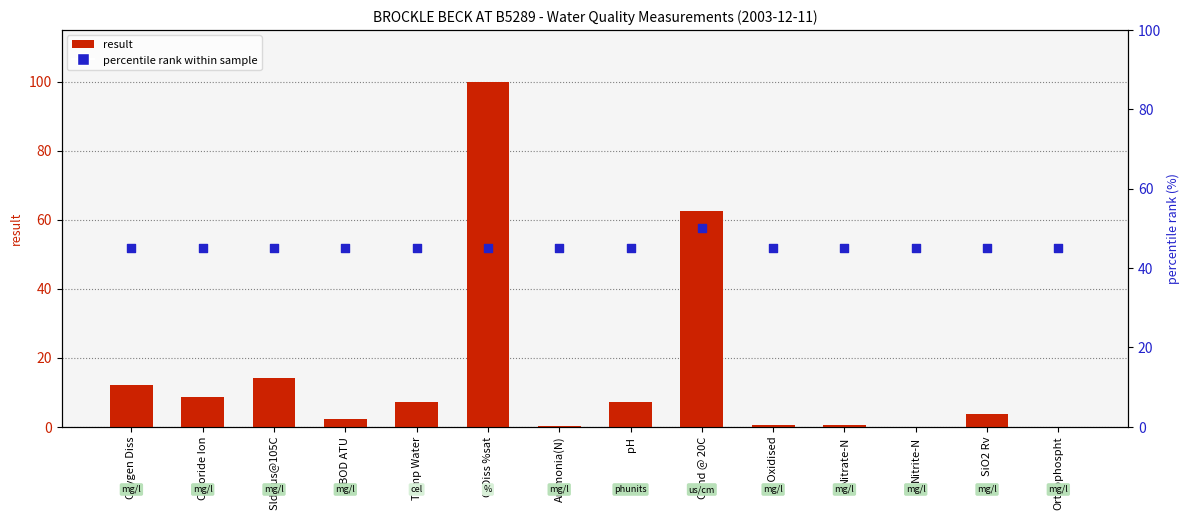

Which series has the largest total across all categories?

percentile rank within sample